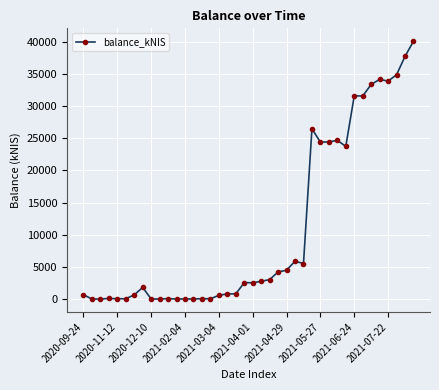

What is the value of the 7th point from the left?

645.3